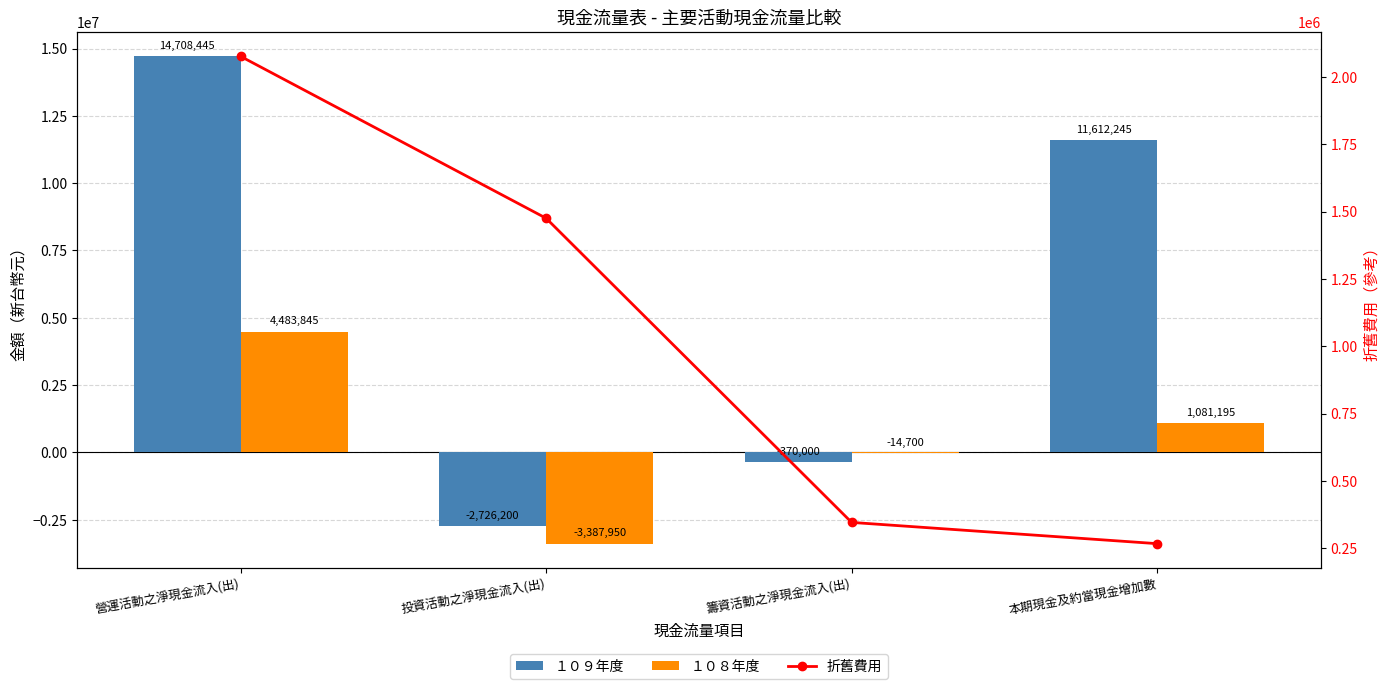

What is the average value of the １０８年度 series?

540598